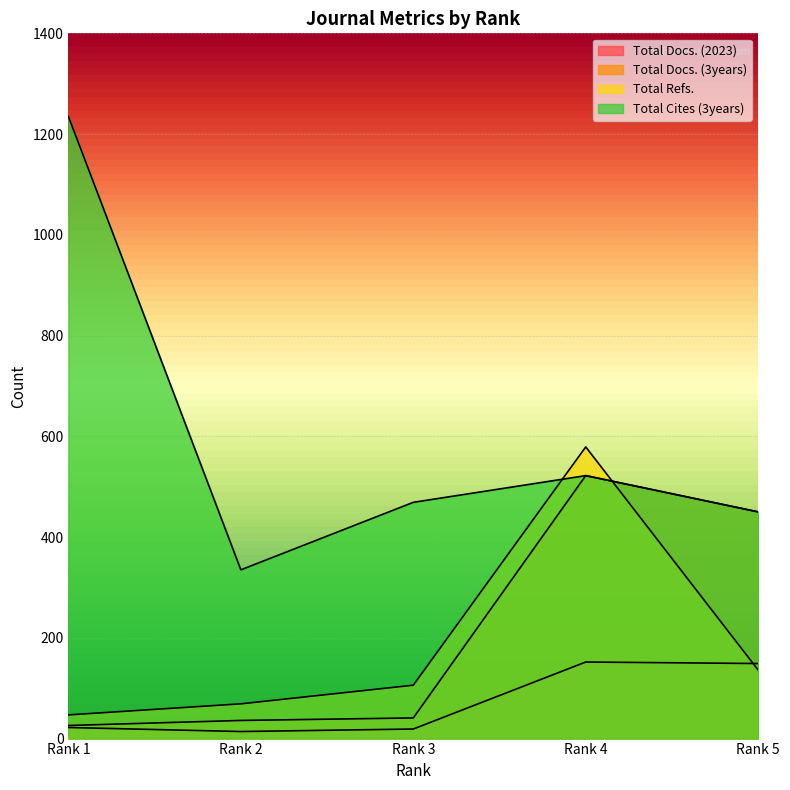

True or false: Total Refs. and Total Cites (3years) intersect in this chart.

True